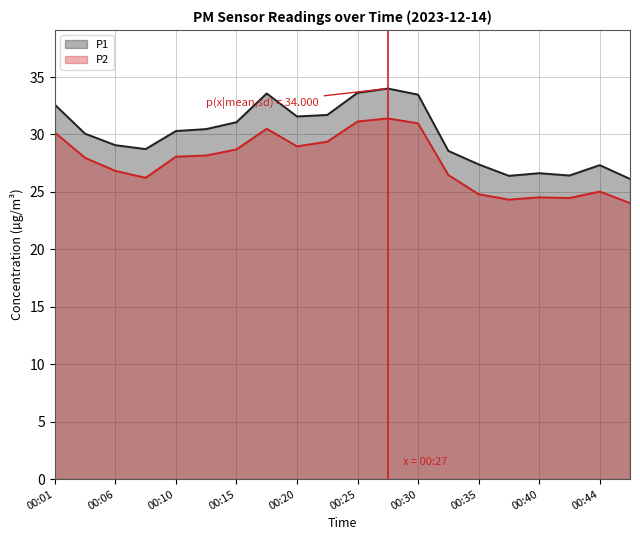

At how many categories does at least one series exceed 28?

14